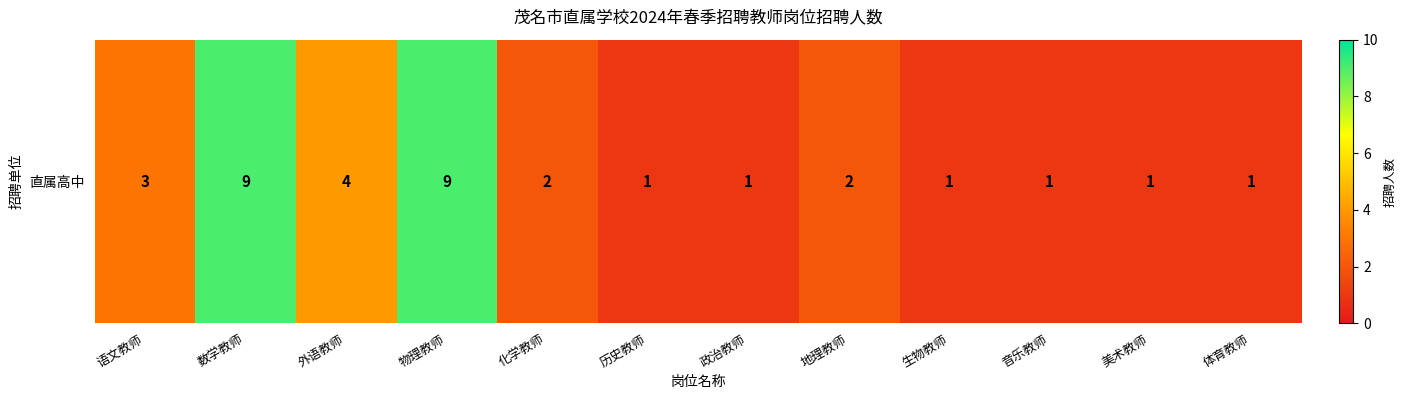

The chart shows a value of 1 at 语文教师. True or false?

False